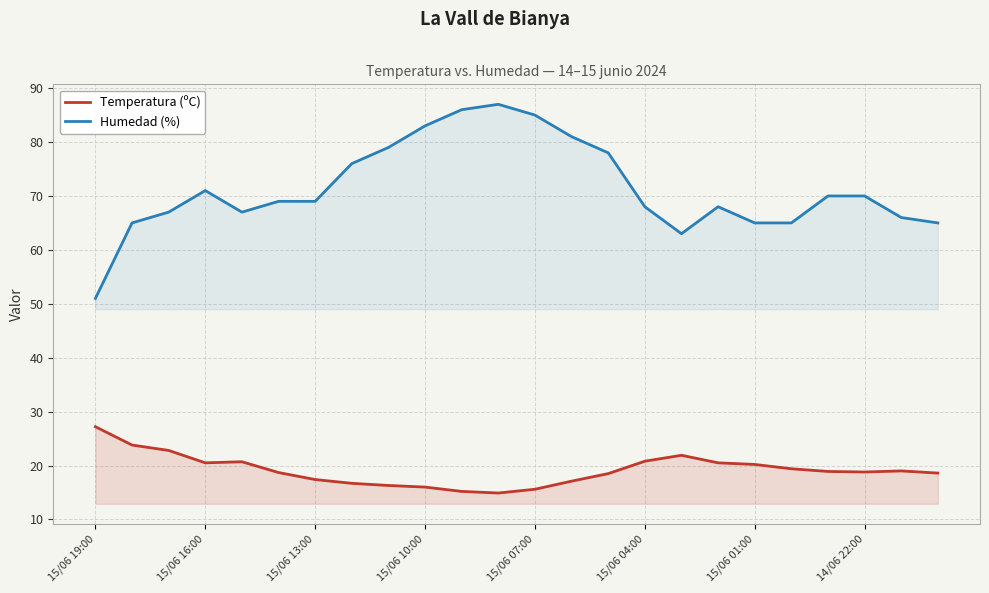

True or false: Temperatura (ºC) and Humedad (%) cross at least once.

False